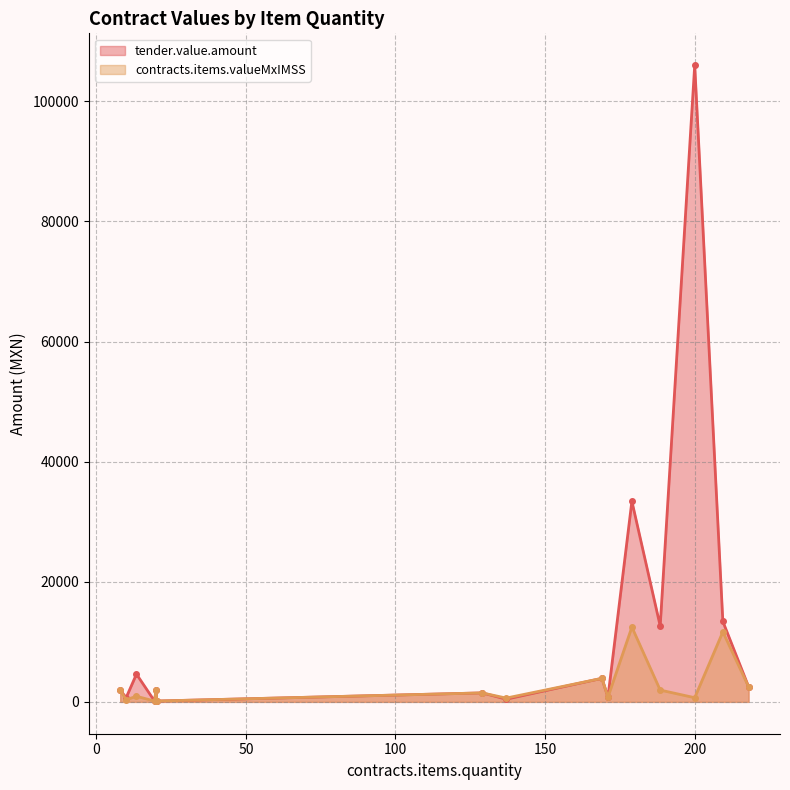

What is the maximum value shown in the chart?

106018.2